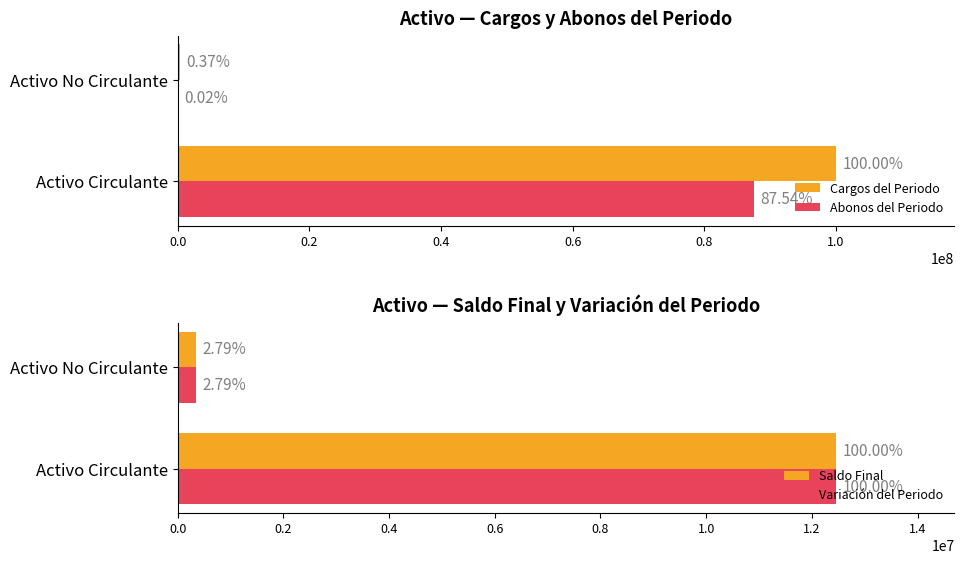

Between Activo Circulante and Activo No Circulante, which series saw the biggest shift?

Cargos del Periodo